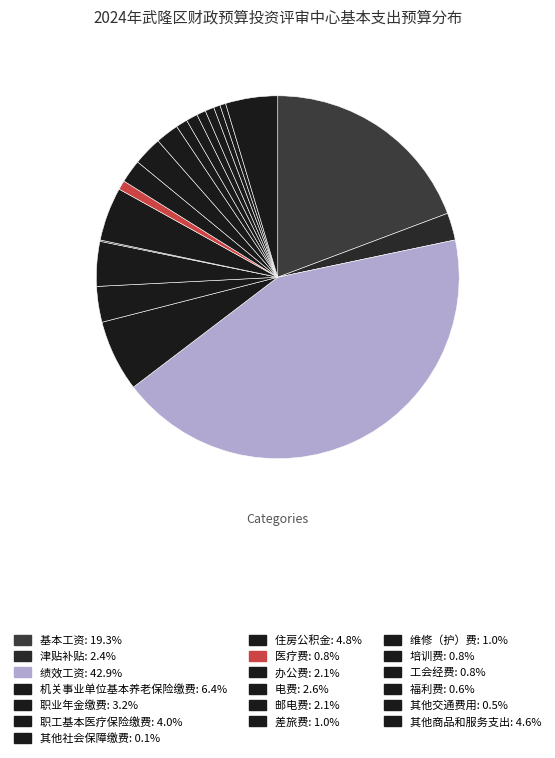

Is it true that 机关事业单位基本养老保险缴费 is 6% of the pie?

True